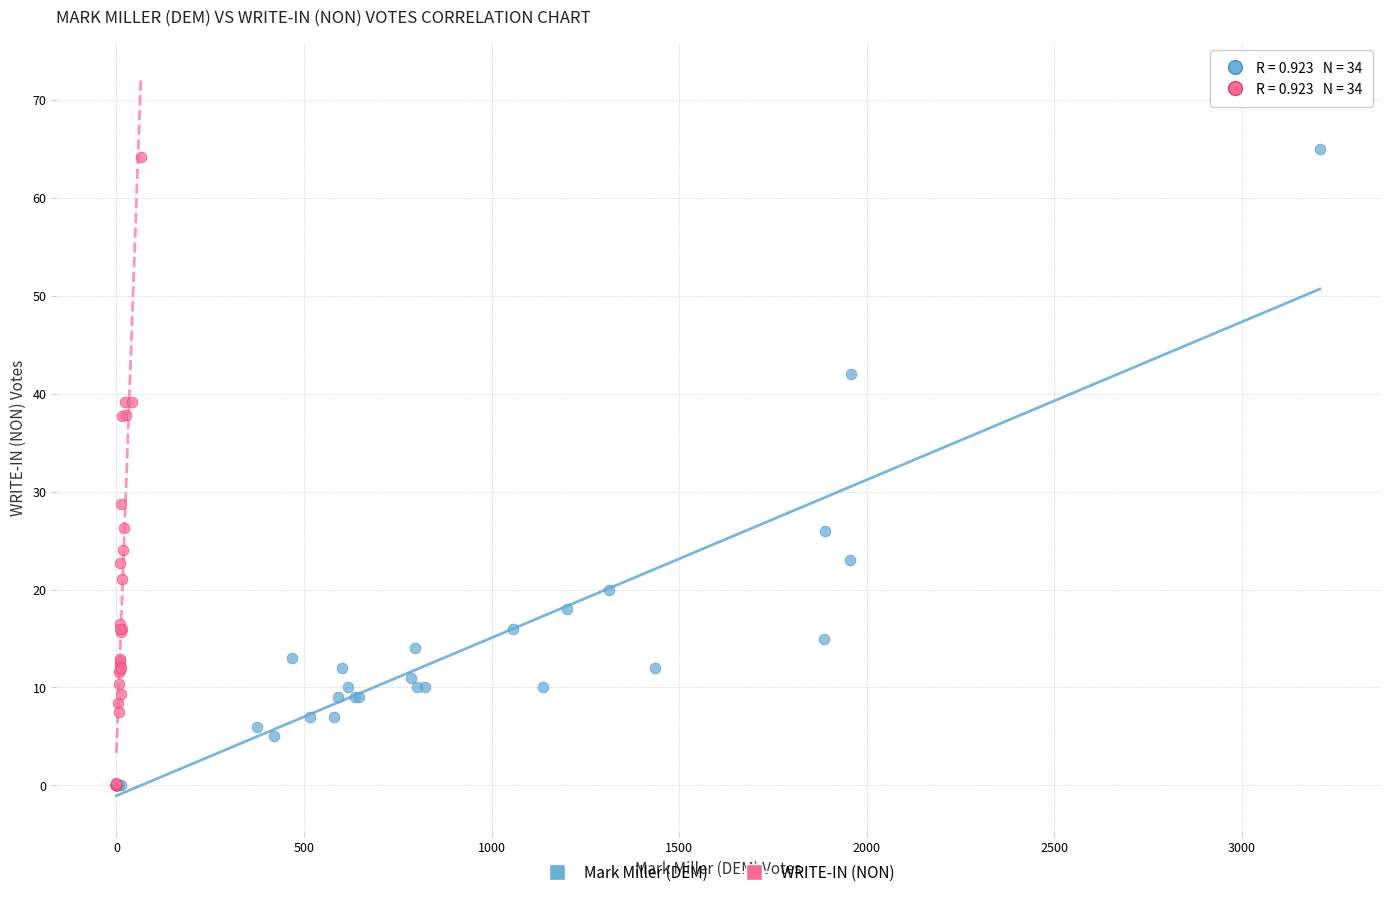

Which series has the widest spread of Y values?

Mark Miller (DEM)